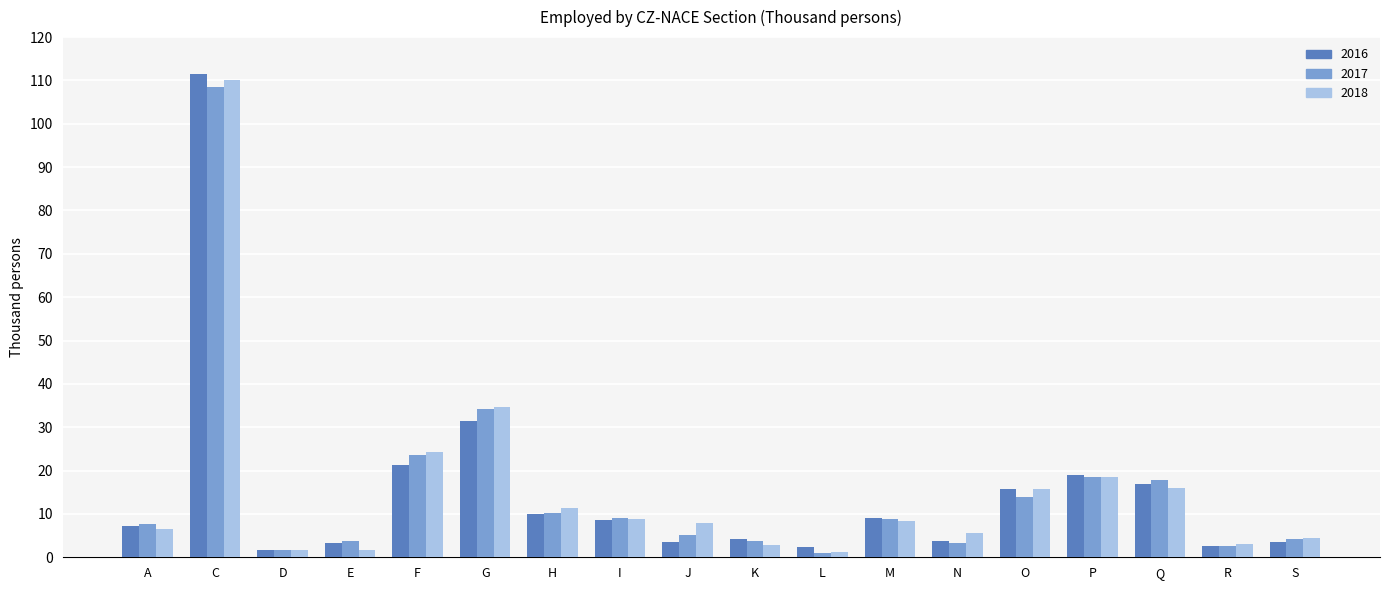

What is the spread (max minus min) of values at J?

4.4